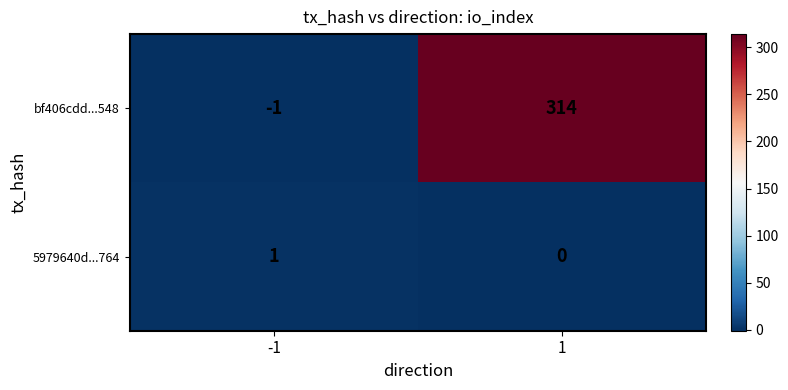

Reading left to right, extract all data points from this chart.

bf406cdd...548: -1	314
5979640d...764: 1	0